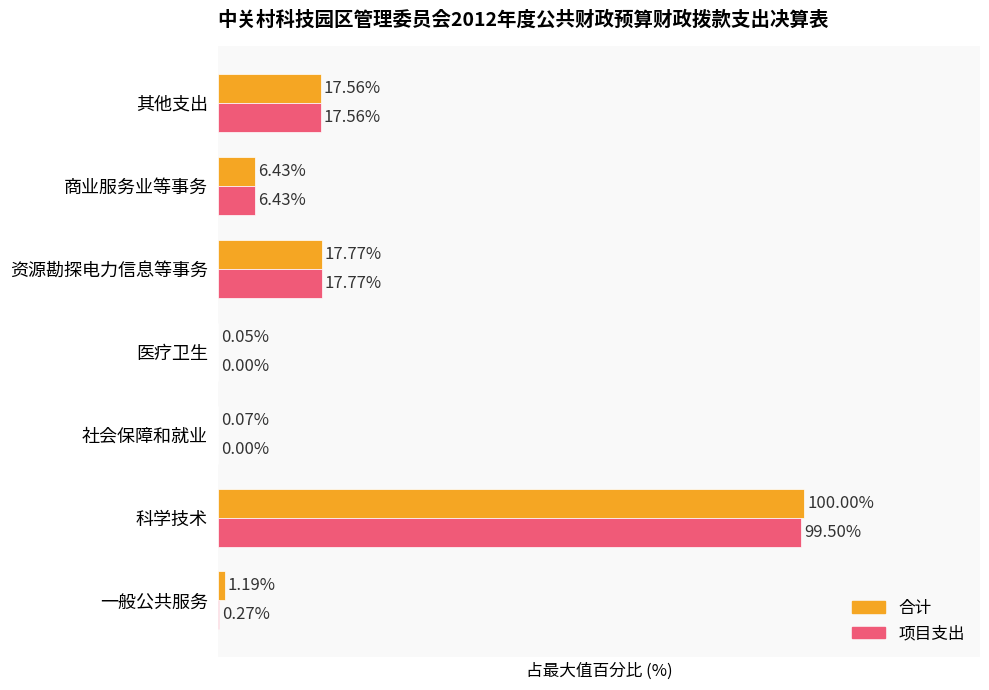

At which category is the sum across all series the highest?

科学技术